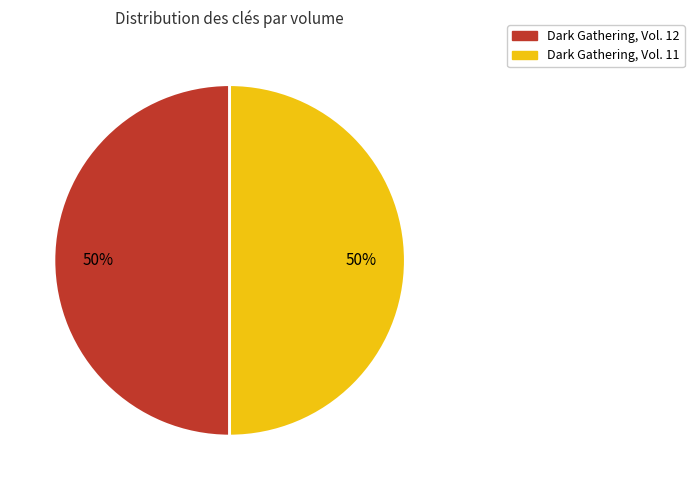

The Dark Gathering, Vol. 12 slice represents 50% of the pie. True or false?

True